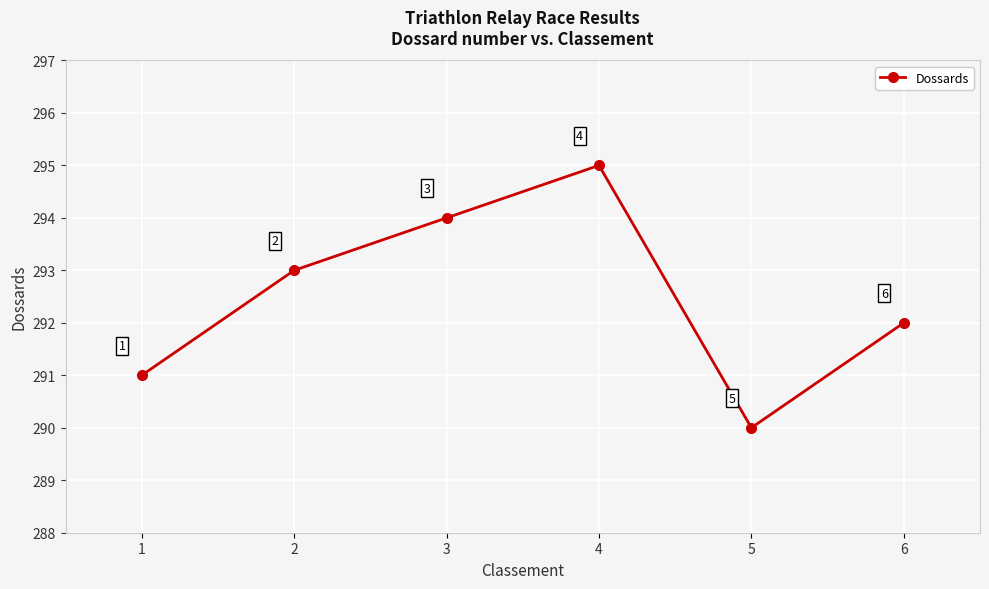

How many categories are shown in the chart?

6